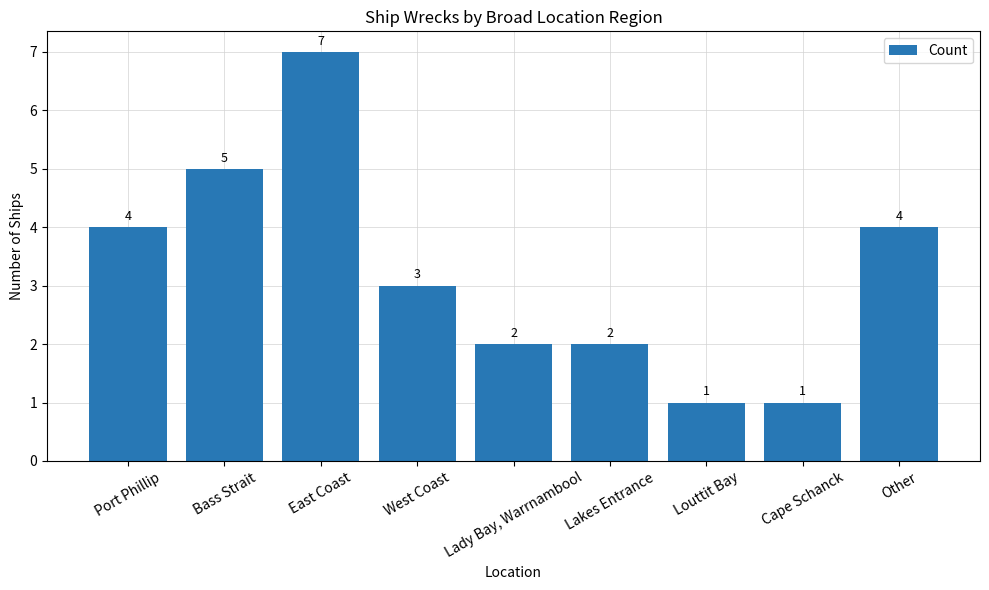

Are the bars horizontal?

No